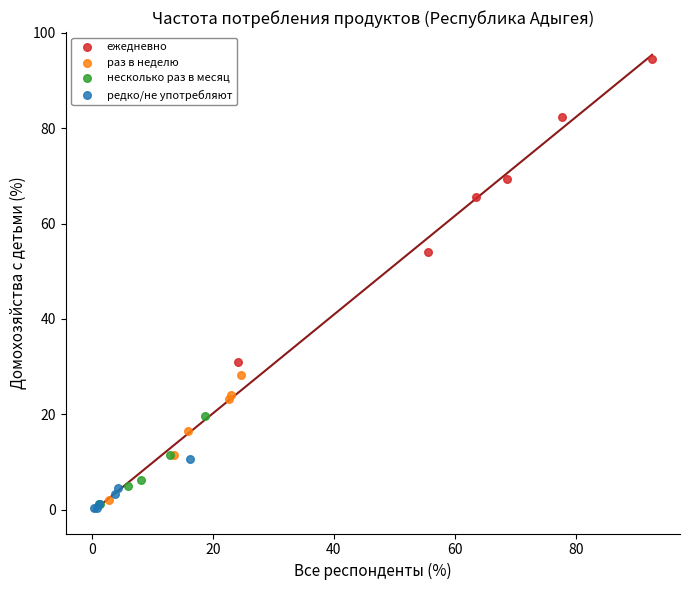

Which series has the largest Y range (max minus min)?

ежедневно